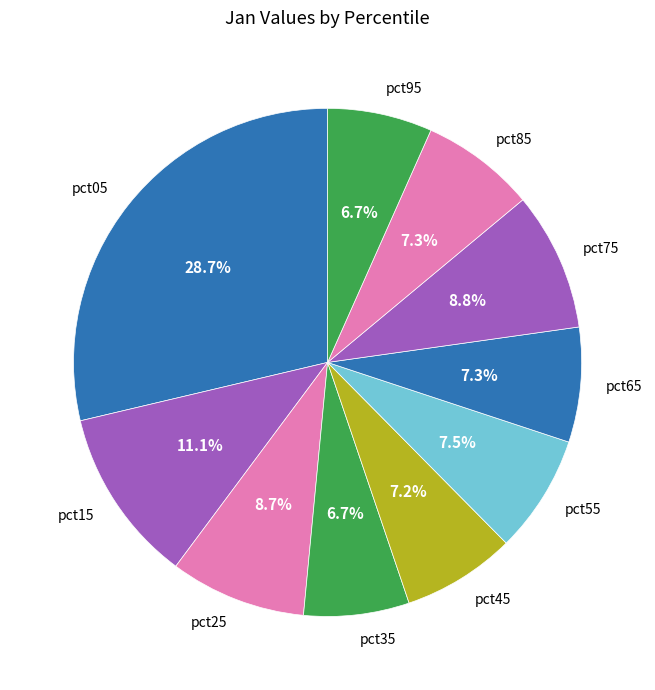

To the nearest percent, what percentage of the pie is pct15?

11%